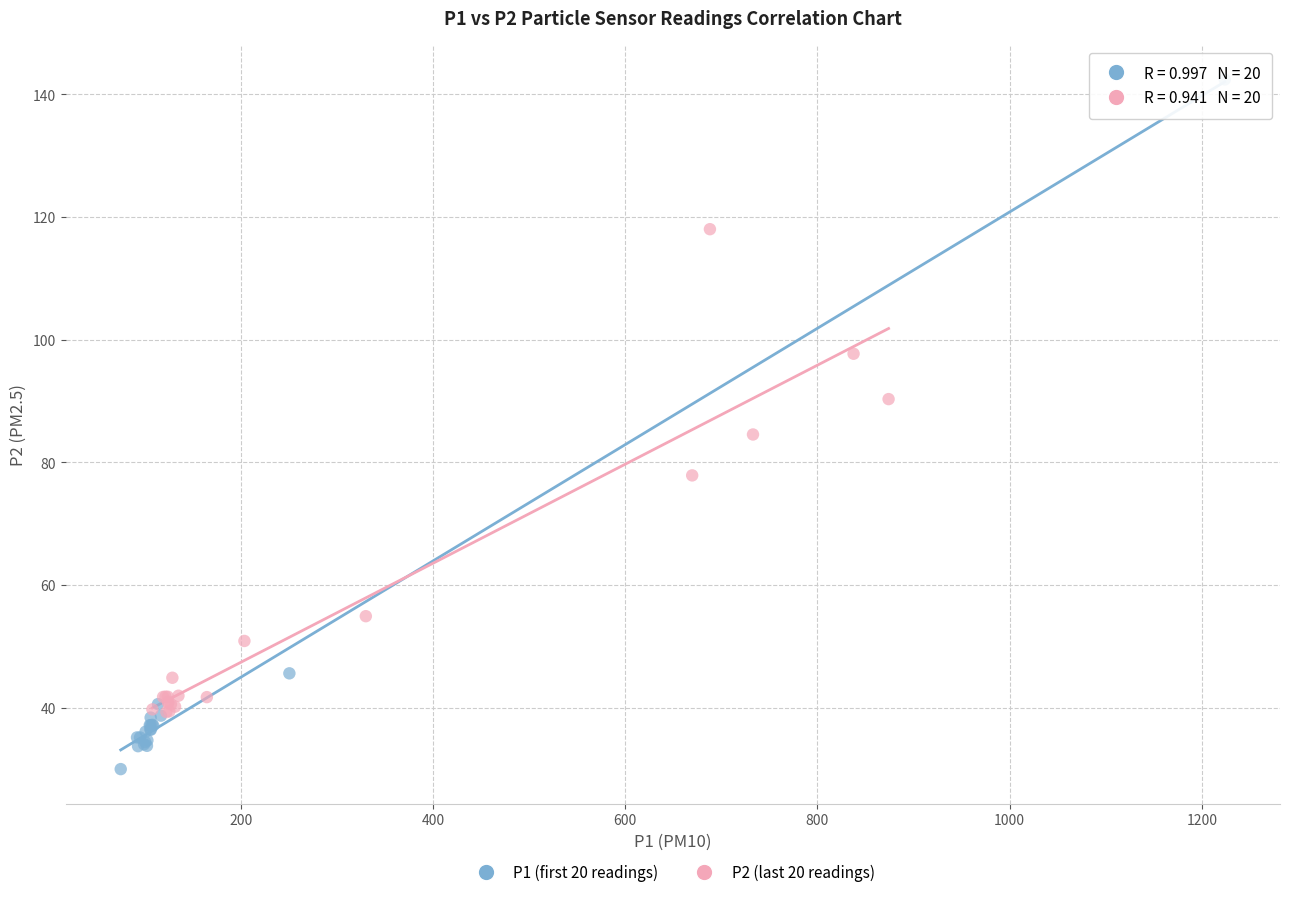

Which series reaches the maximum Y coordinate?

P1 (first 20 readings)